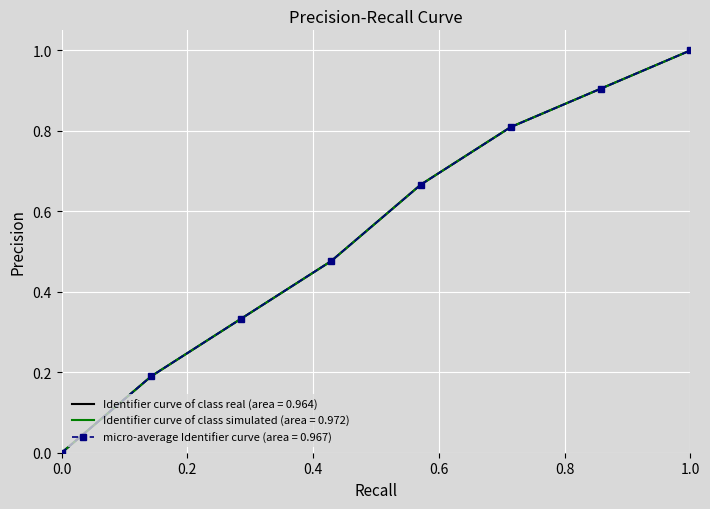

What is the greatest value displayed?

1.0